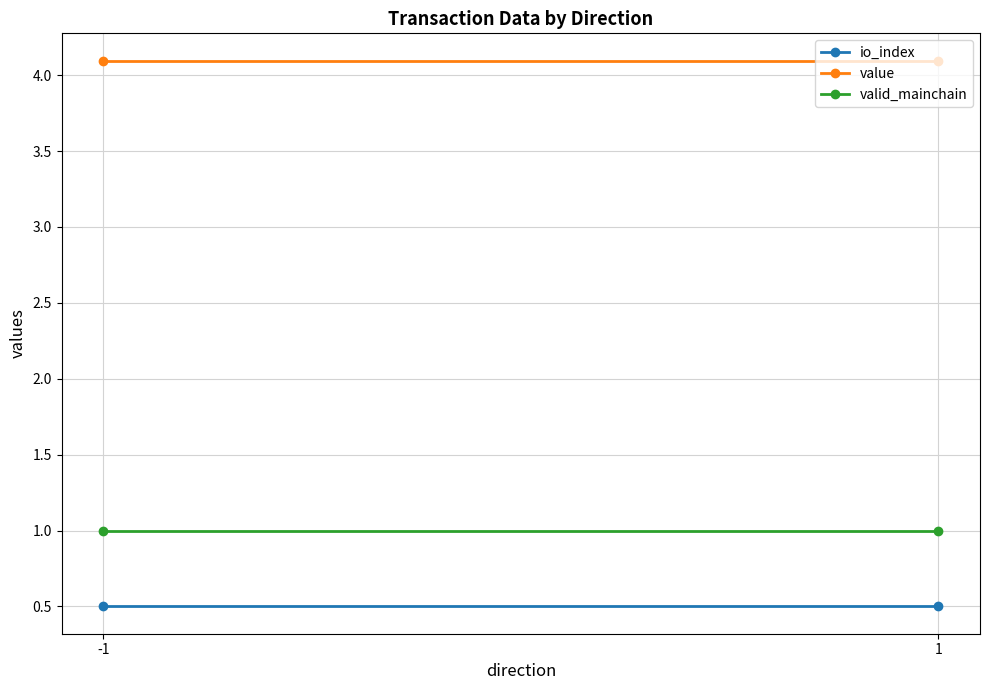

Between -1 and 1, which series saw the biggest shift?

io_index